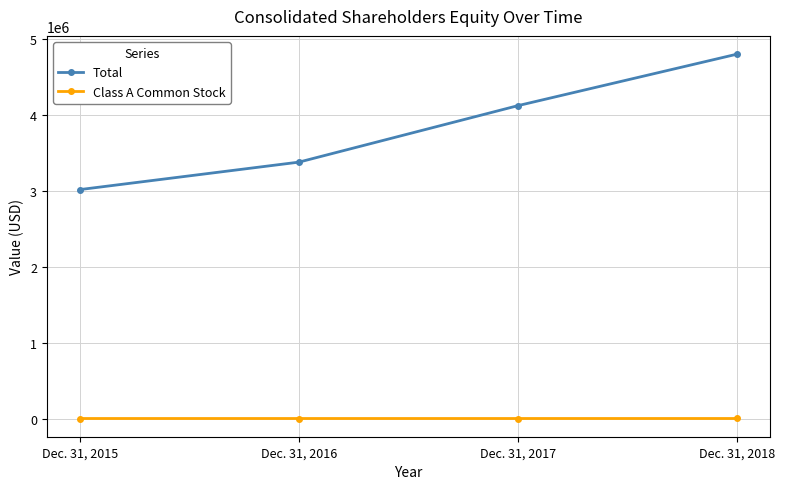

List the series in order of their peak value, highest first.

Total, Class A Common Stock